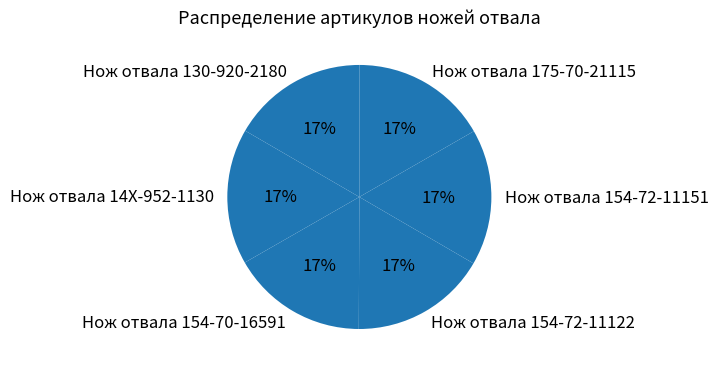

The Нож отвала 154-70-16591 slice represents 28% of the pie. True or false?

False